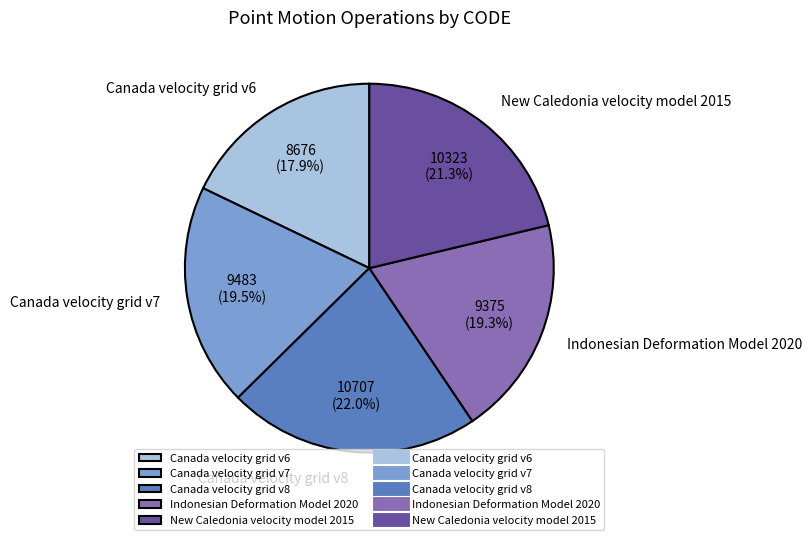

Does any single category account for the majority?

No